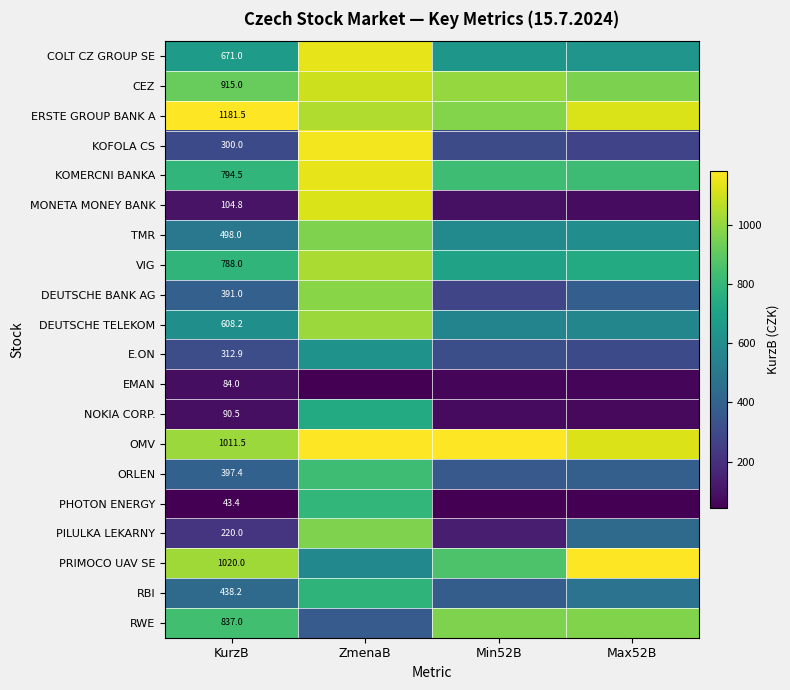

The value of E.ON at ZmenaB is 0.5. True or false?

True